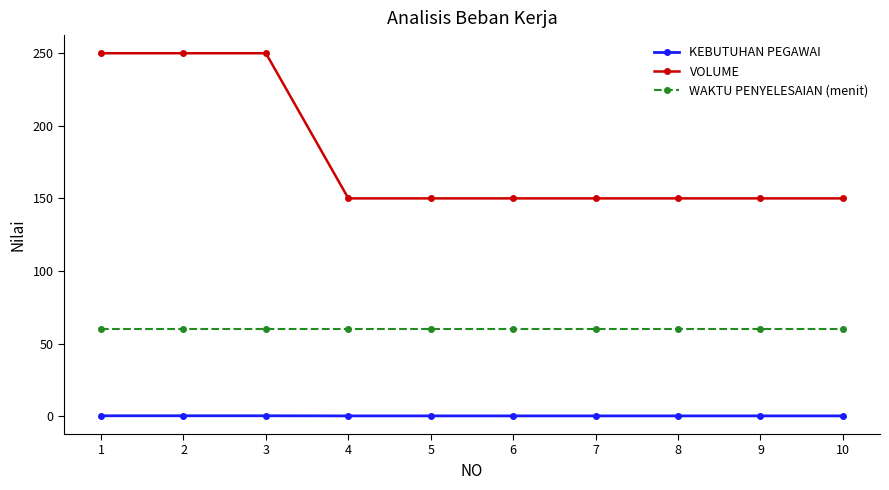

True or false: VOLUME and WAKTU PENYELESAIAN (menit) intersect in this chart.

False